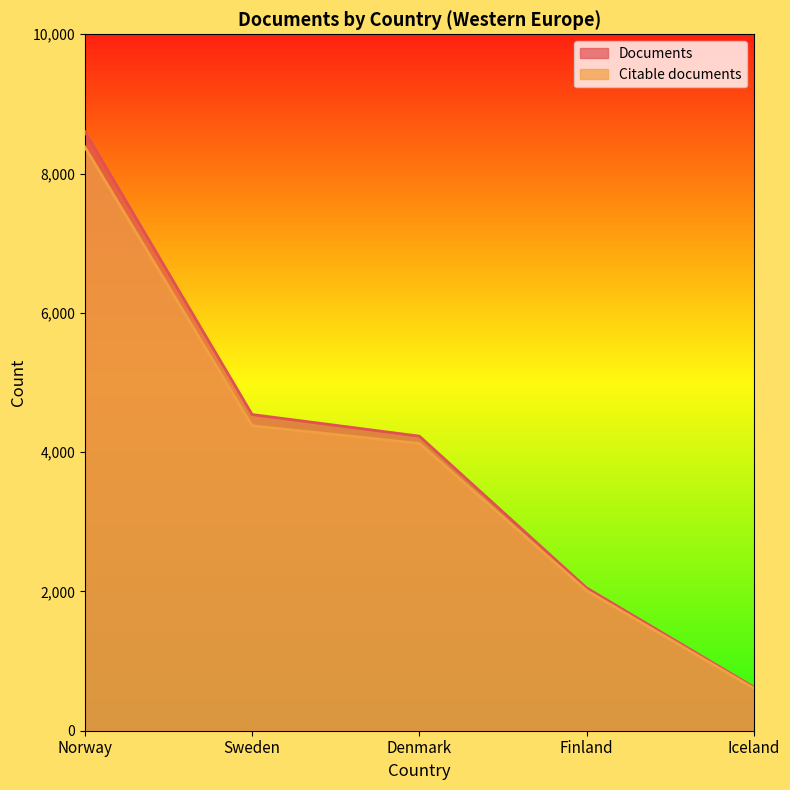

Reading left to right, list all the values displayed in this chart.

Documents: Norway=8601	Sweden=4540	Denmark=4230	Finland=2051	Iceland=626
Citable documents: Norway=8380	Sweden=4379	Denmark=4125	Finland=2013	Iceland=609